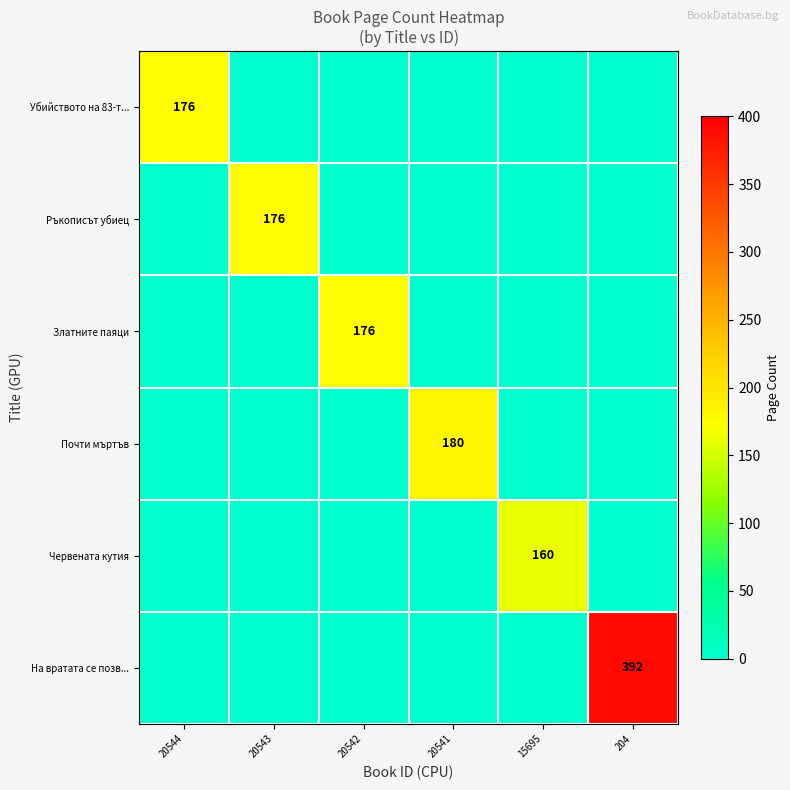

How many distinct data groups are displayed?

6